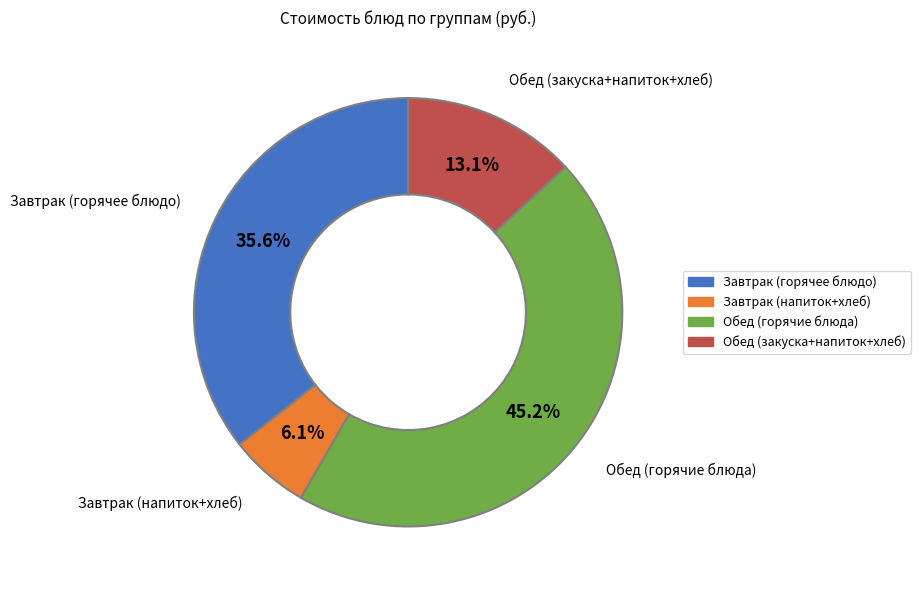

Is there any slice that represents more than half of the pie?

No